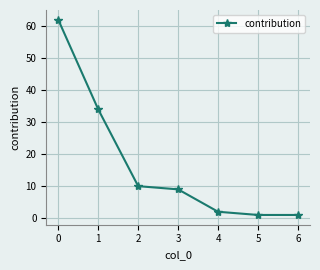

What is the change in value from 2 to 4?

-8